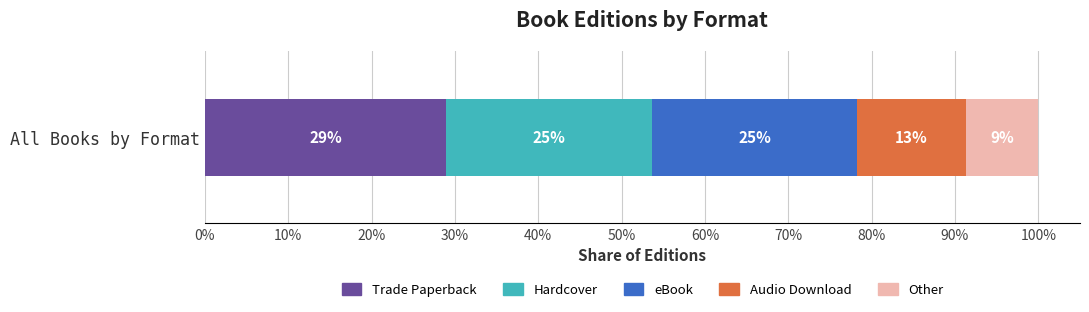

What is the label of the 5th bar from the right?

Trade Paperback